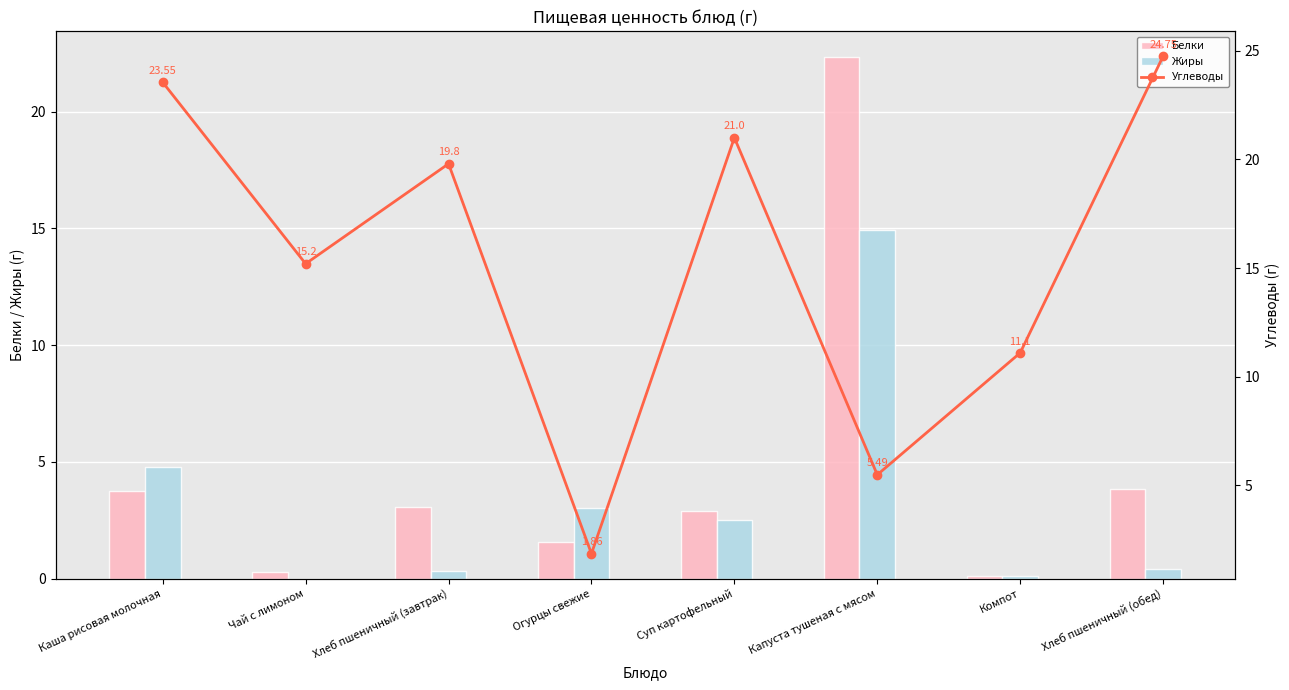

At which label does Жиры reach its peak?

Капуста тушеная с мясом